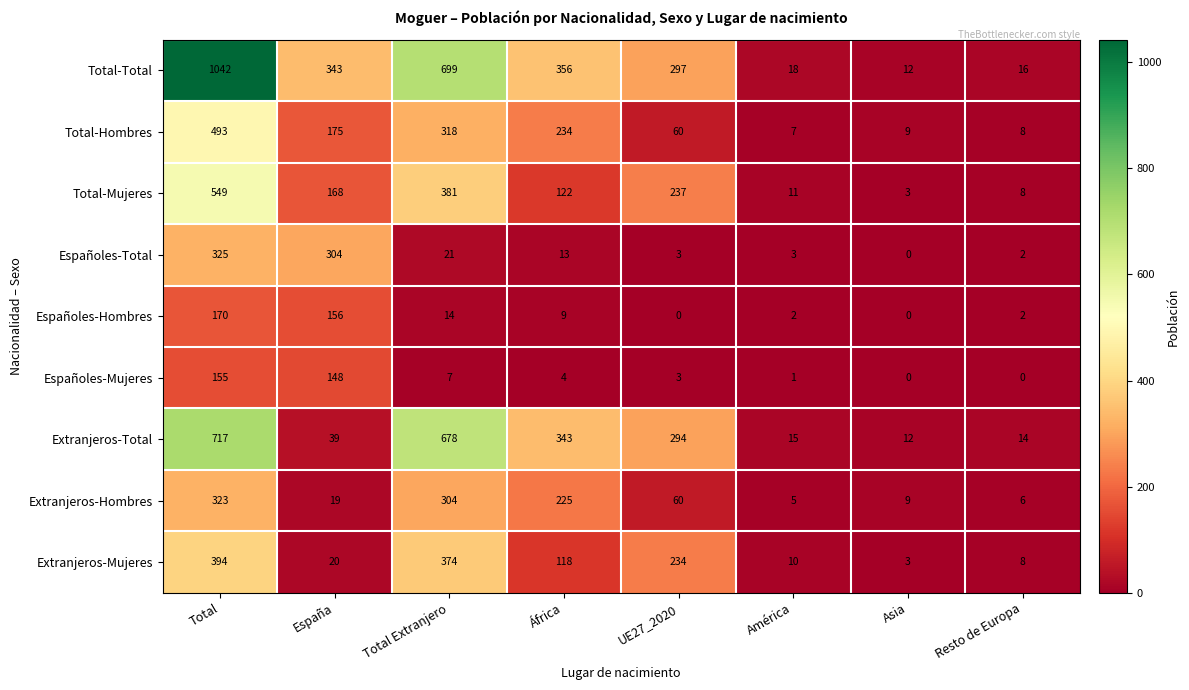

Where is Españoles-Mujeres nearest to the value 77?

Total Extranjero